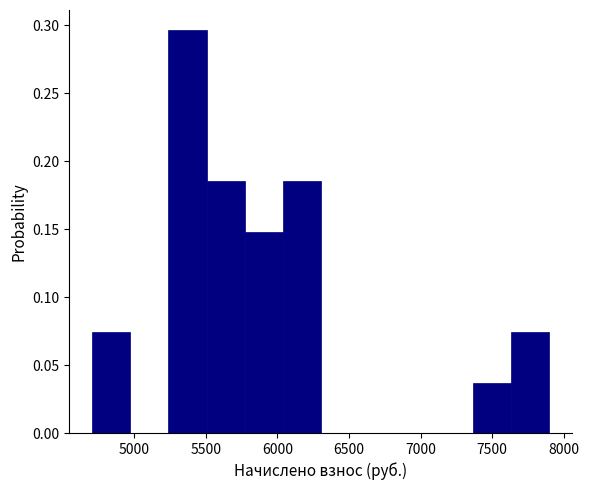

Which range on the x-axis has the tallest bar?

5250 to 5500